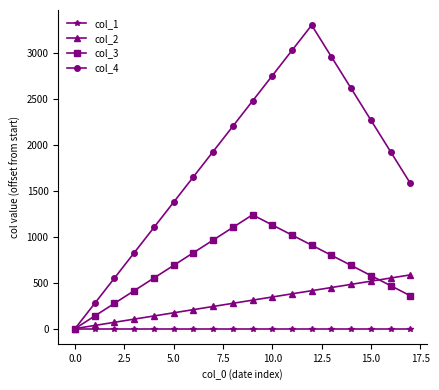

List the series in order of their peak value, lowest first.

col_1, col_2, col_3, col_4